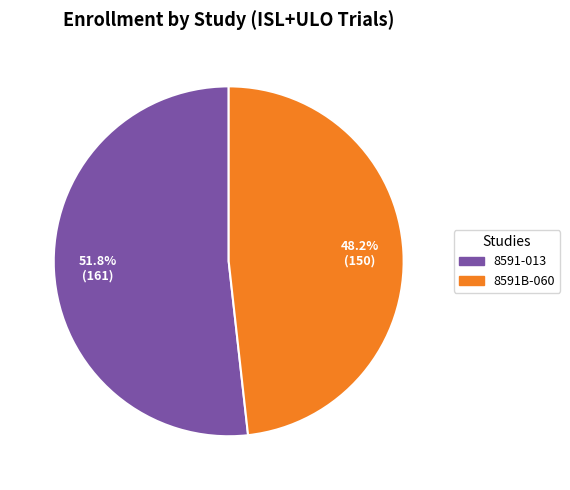

What is the smallest slice in the pie chart?

8591B-060